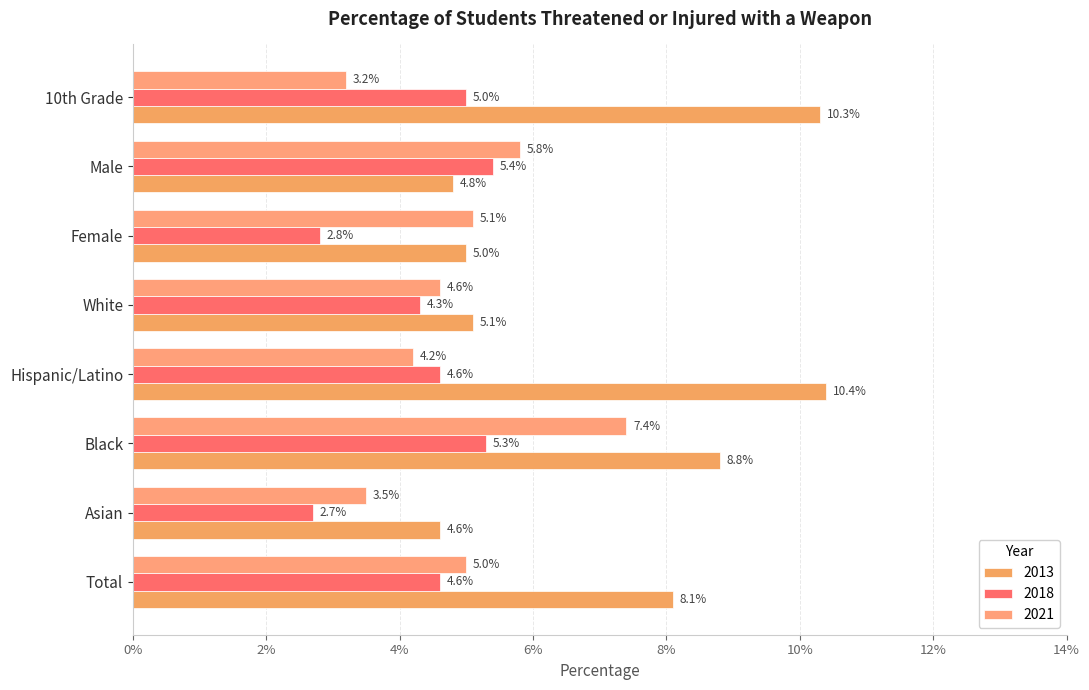

How many bars are there in each group?

3